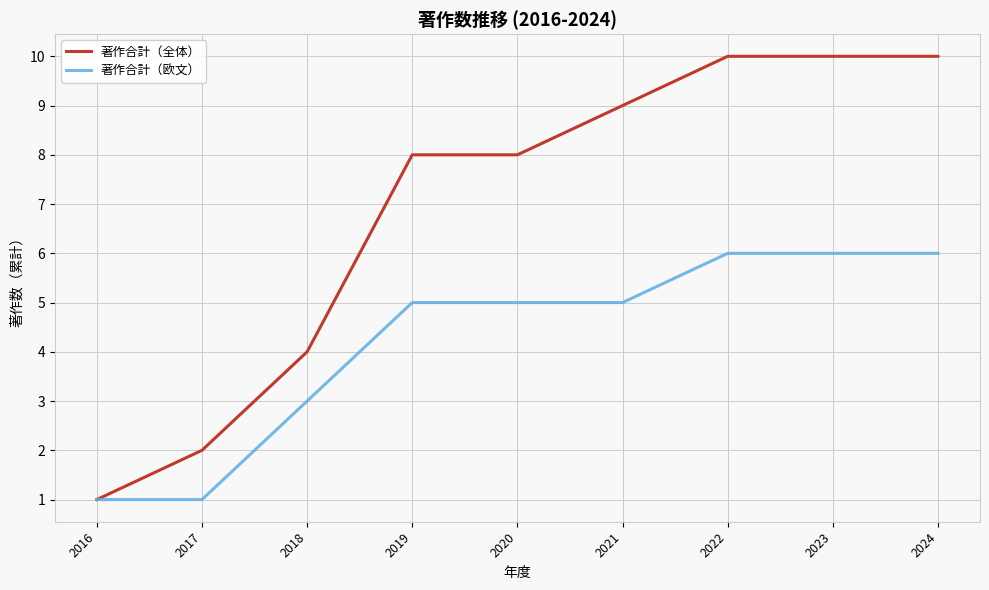

What is the highest value of the 著作合計（欧文） series?

6